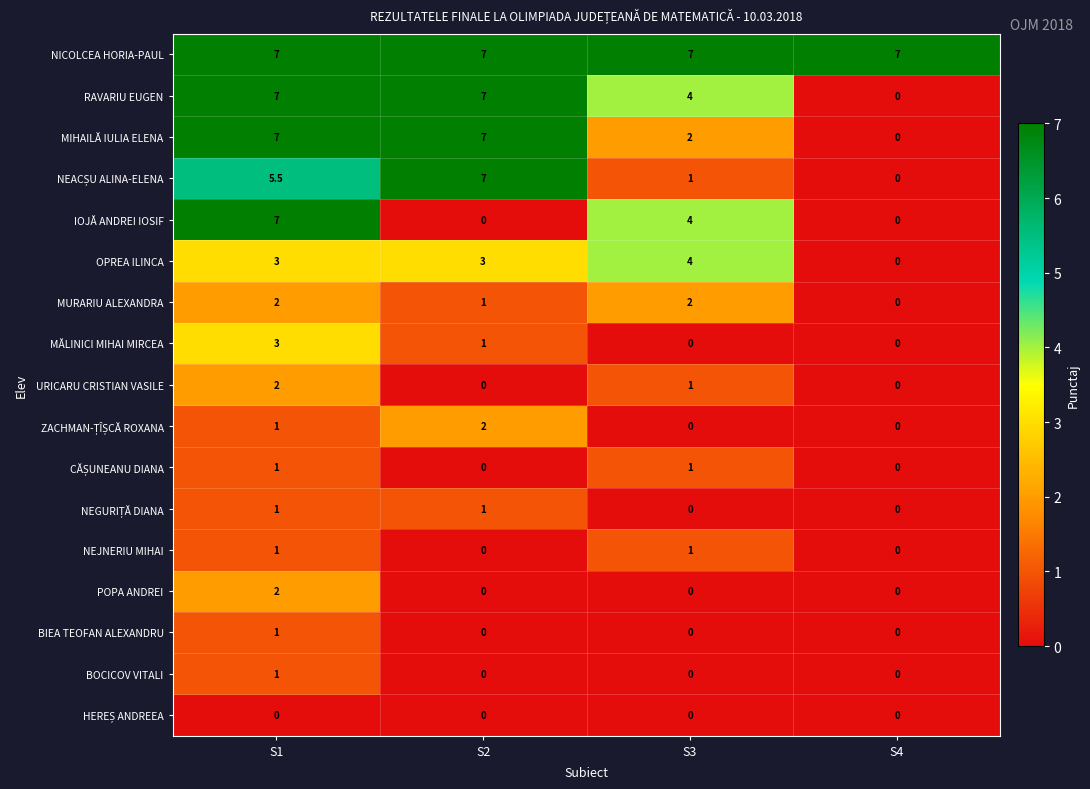

Count the POPA ANDREI values in the range 0 to 2.

4